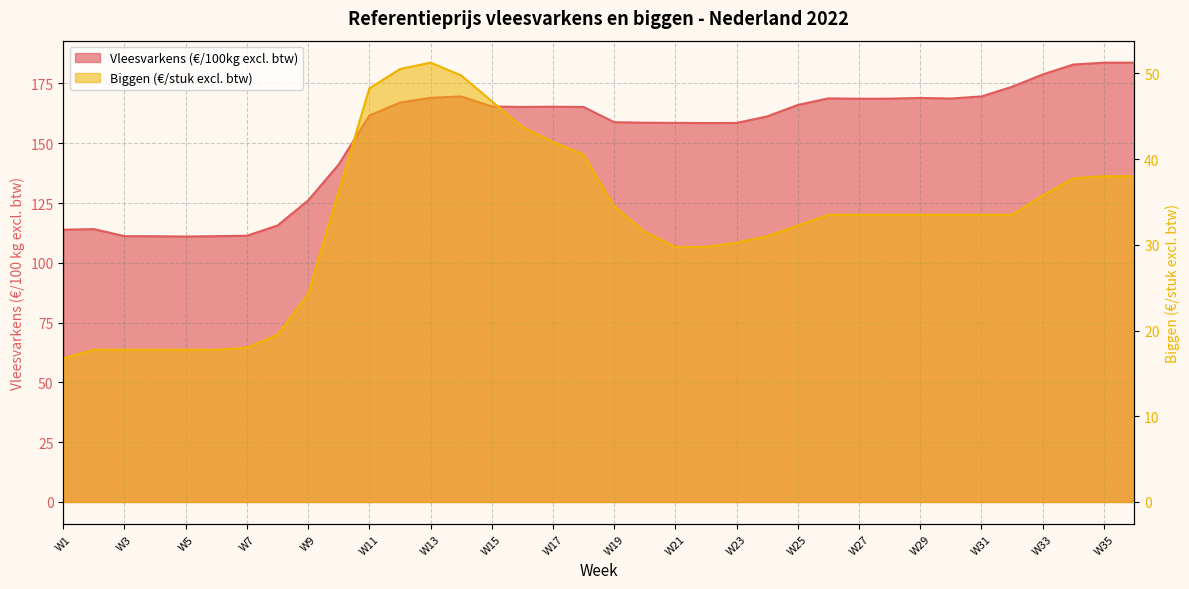

What is the sum of the Biggen (€/stuk excl. btw) values at W5 and W7?

35.8